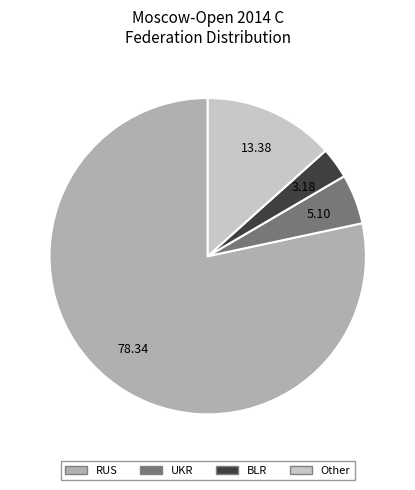

True or false: RUS accounts for 91% of the total.

False